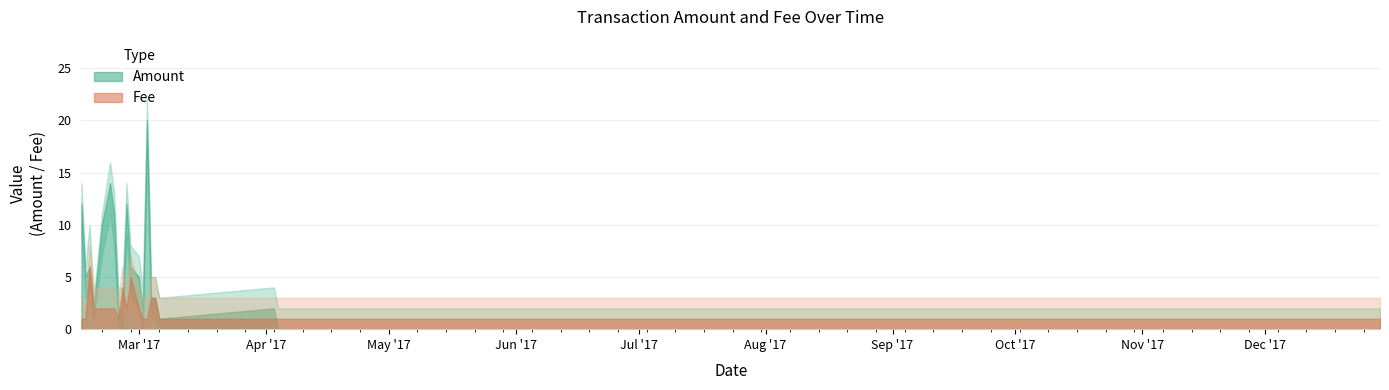

How many data points does each series have?

20